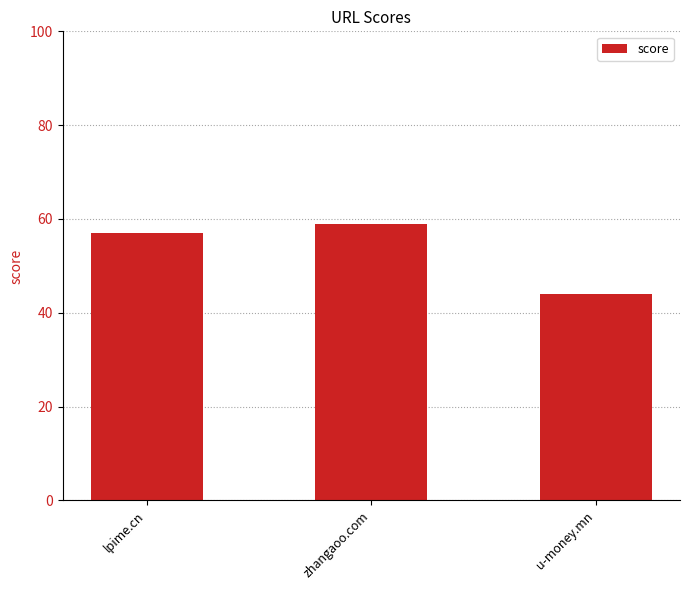

What is the change in value from lpime.cn to u-money.mn?

-13